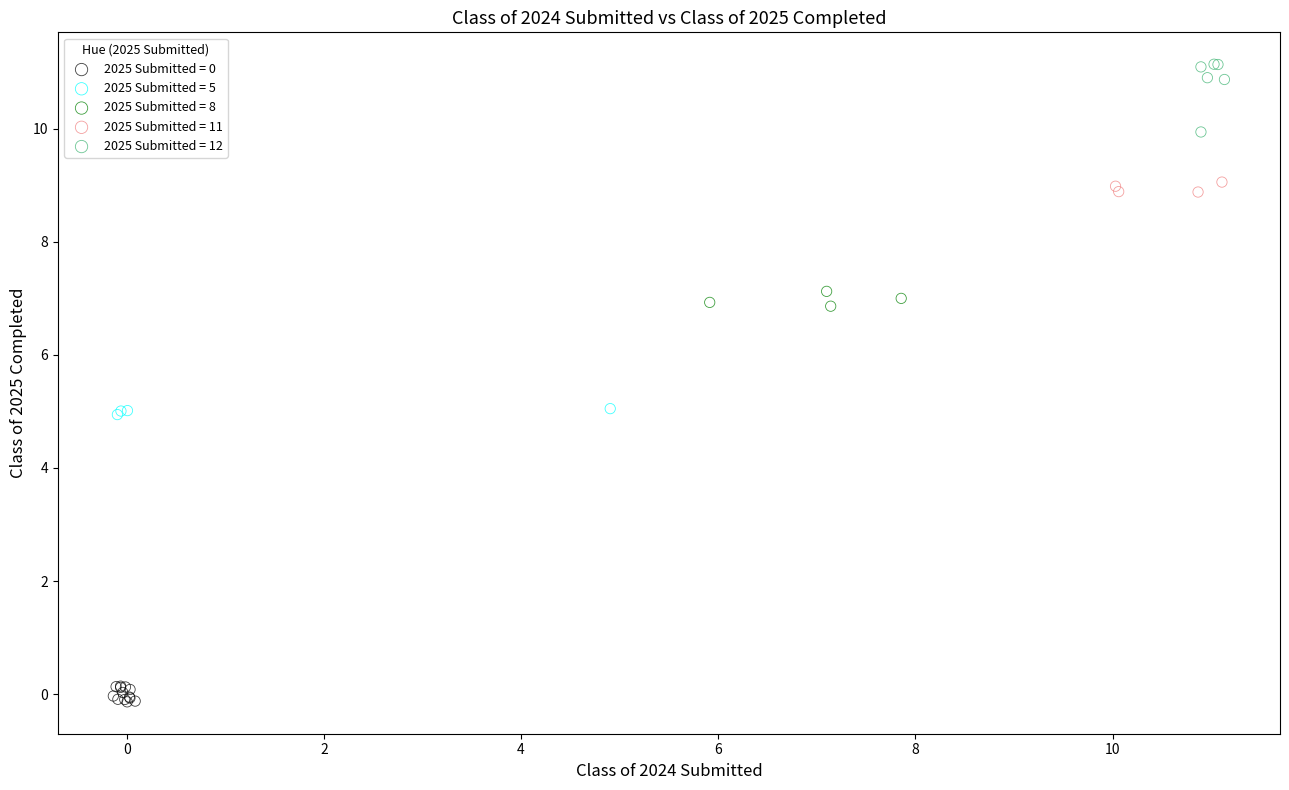

Which series reaches the maximum Y coordinate?

2025 Submitted = 12